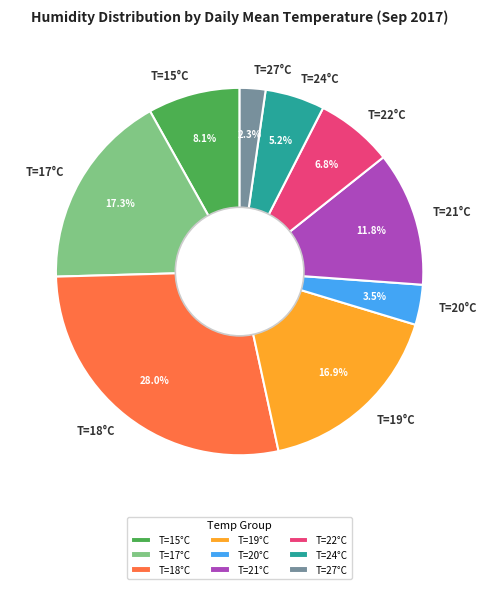

Count the number of slices in the pie.

9